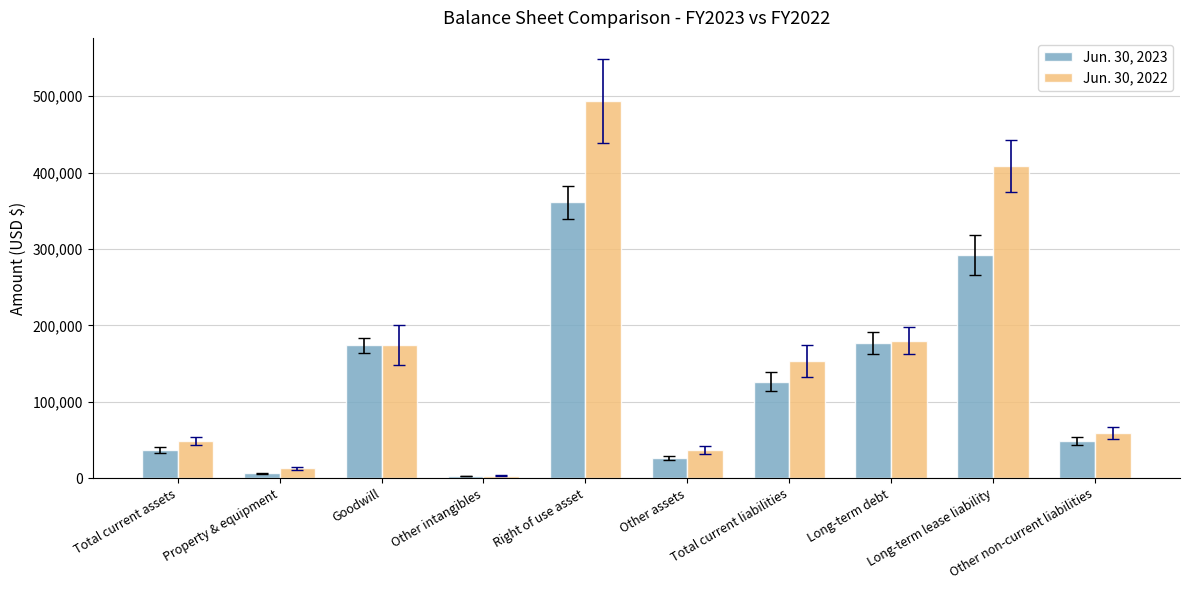

What are all the series names shown in the legend?

Jun. 30, 2023, Jun. 30, 2022